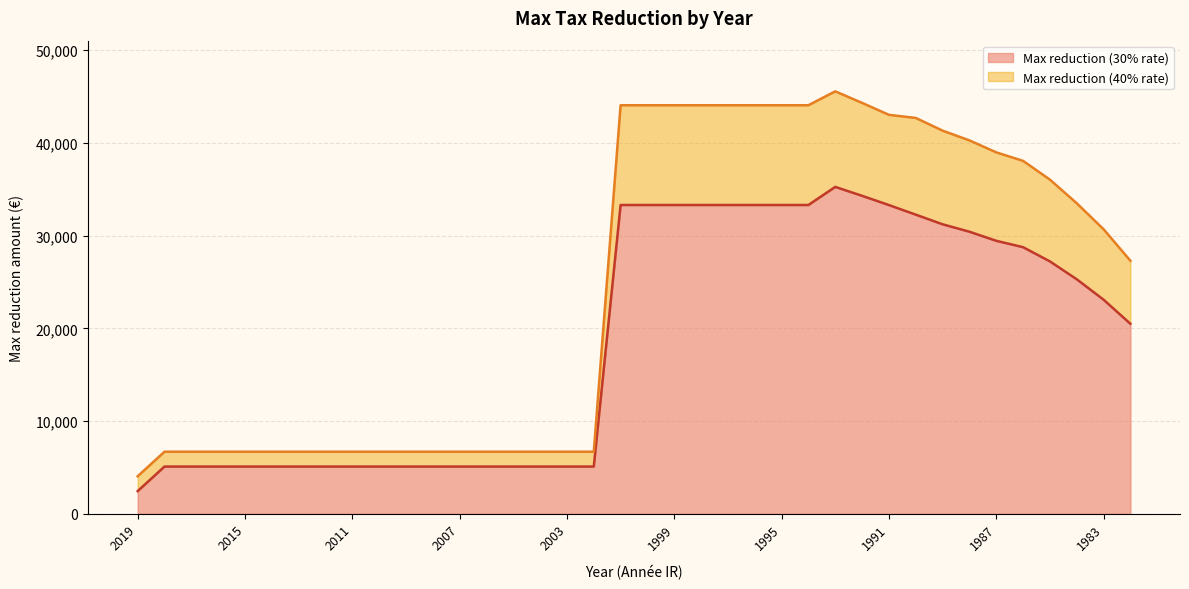

Does the chart have visible grid lines?

Yes